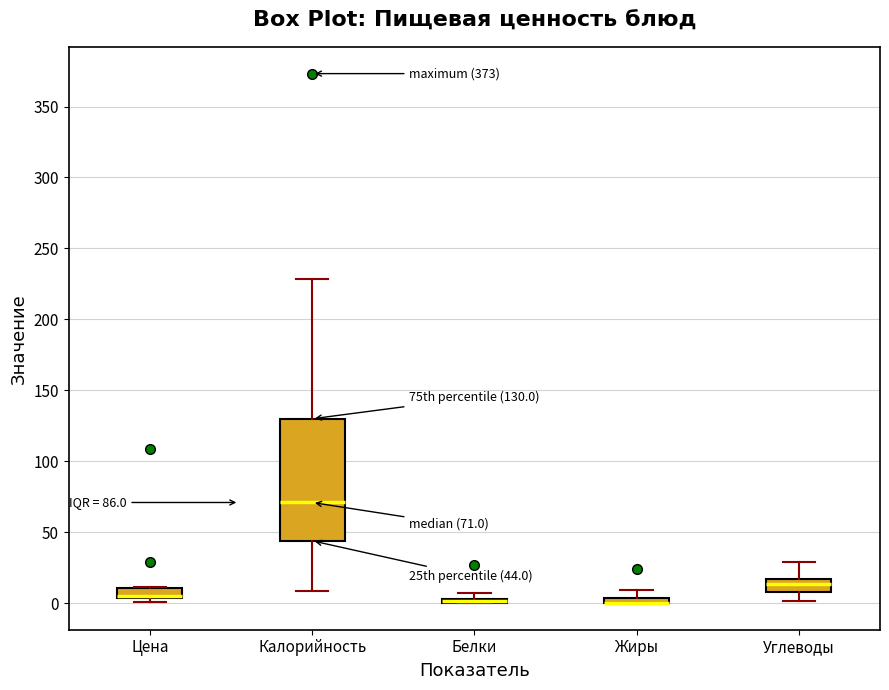

Which box is the tallest, from its lower edge to its upper edge?

Калорийность